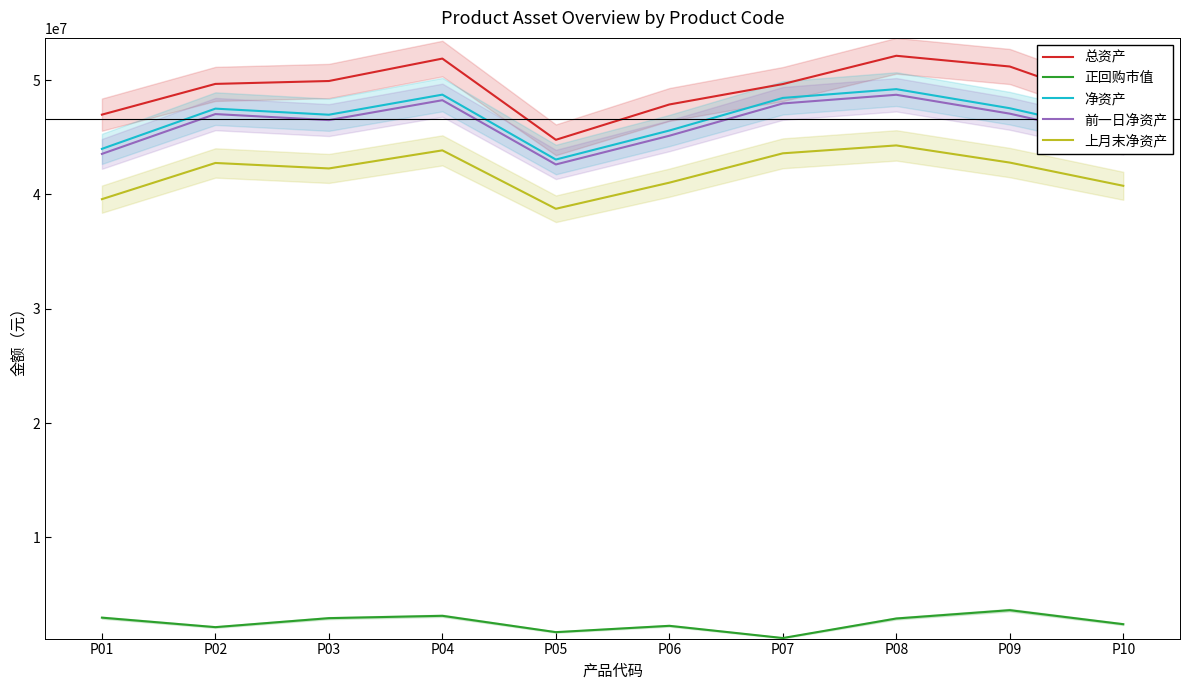

Between P01 and P02, which series saw the biggest shift?

净资产